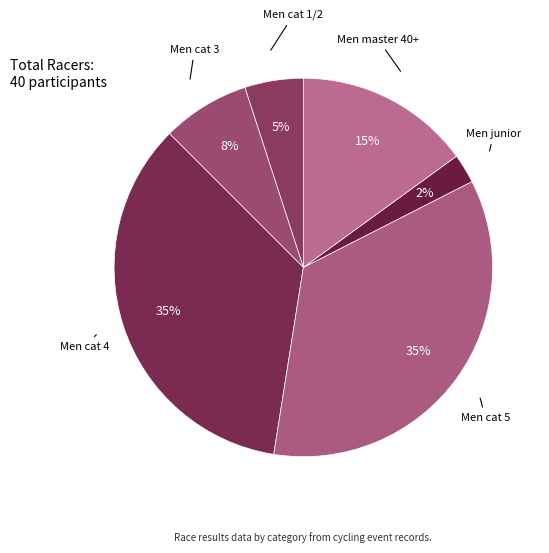

Count the number of slices in the pie.

6